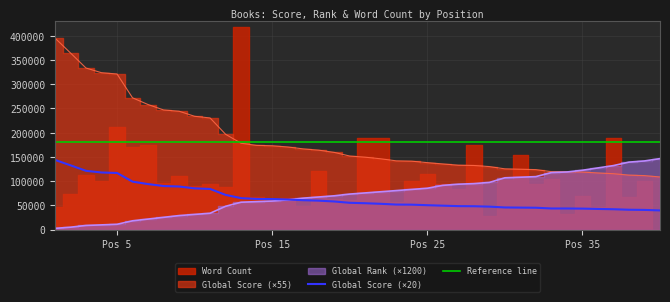

True or false: Global Score has a value of 67173 at 34.

False